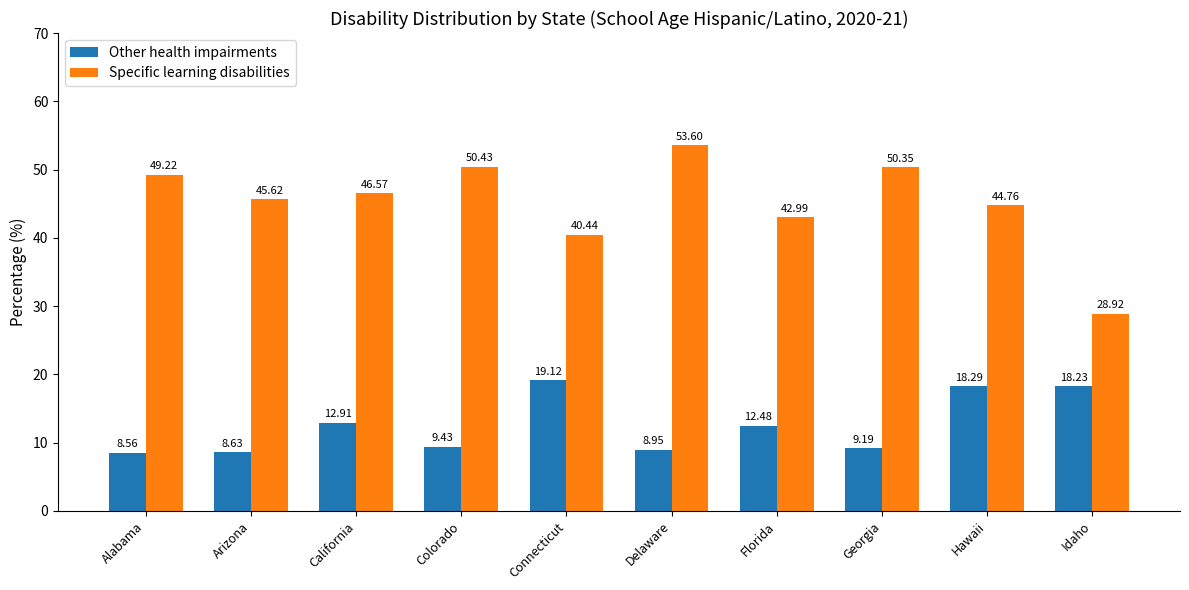

At how many categories does at least one series exceed 29?

9